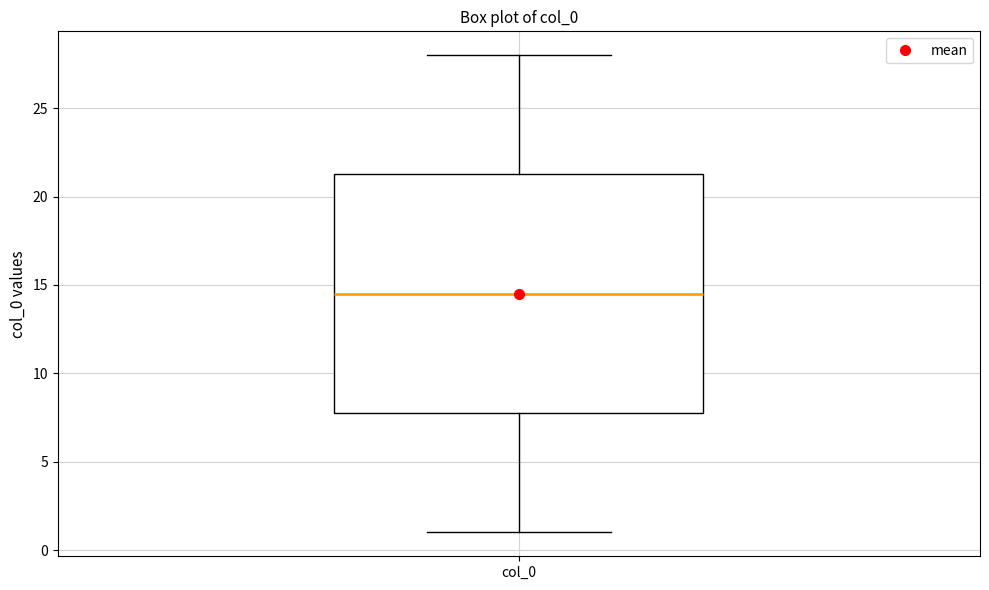

Where is the lower edge of the box for col_0 on the y-axis? The values are not printed on the chart, so give them approximately, as read against the axis.

8.0